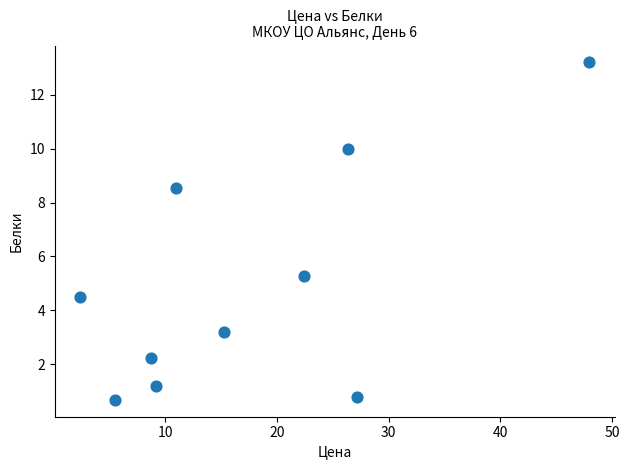

What is the range of X values (max minus min)?

45.6